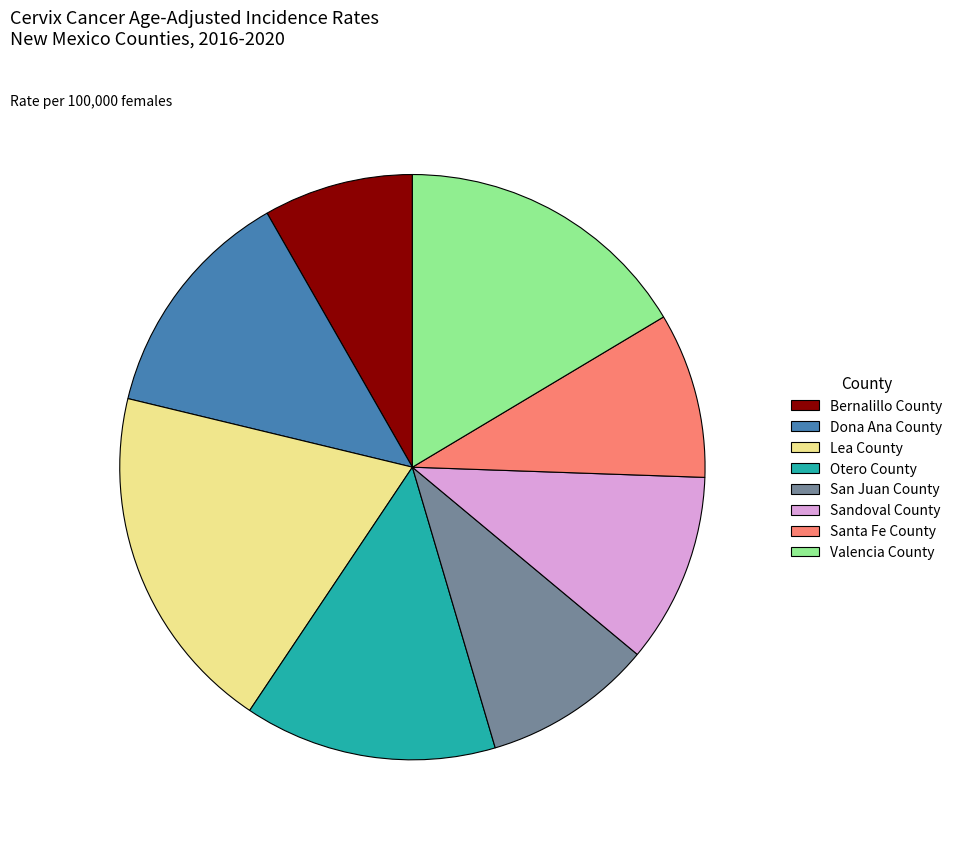

Is there a majority slice in this chart?

No